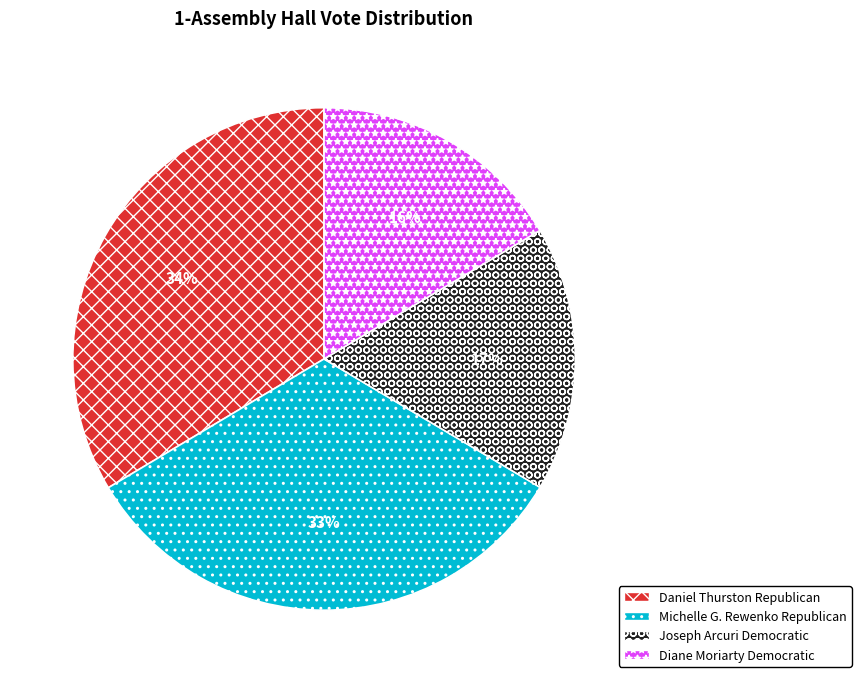

To the nearest percent, what is the average slice percentage?

25%